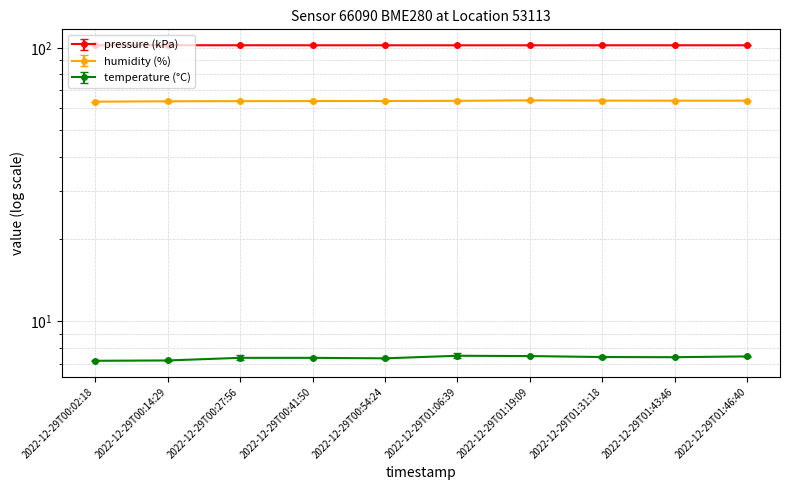

Reading left to right, list all the values displayed in this chart.

pressure: 102.1	102.1	102.1	102.1	102.1	102.1	102.1	102.1	102.1	102.1
humidity: 63.5	63.7	63.8	63.8	63.9	64.0	64.2	64.1	64.0	64.0
temperature: 7.2	7.2	7.3	7.3	7.3	7.5	7.5	7.4	7.4	7.4